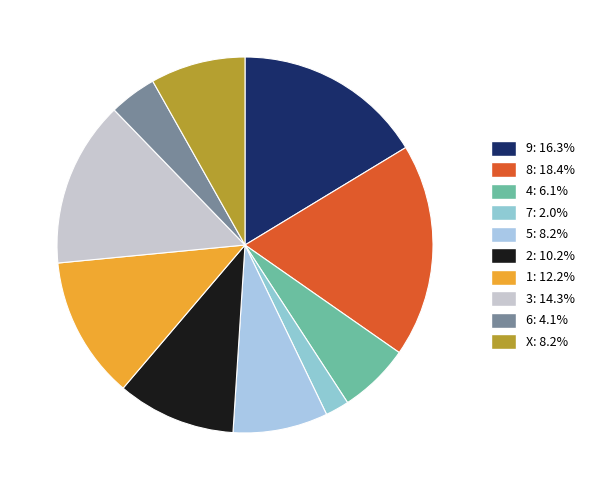

How many slices are in this pie chart?

10